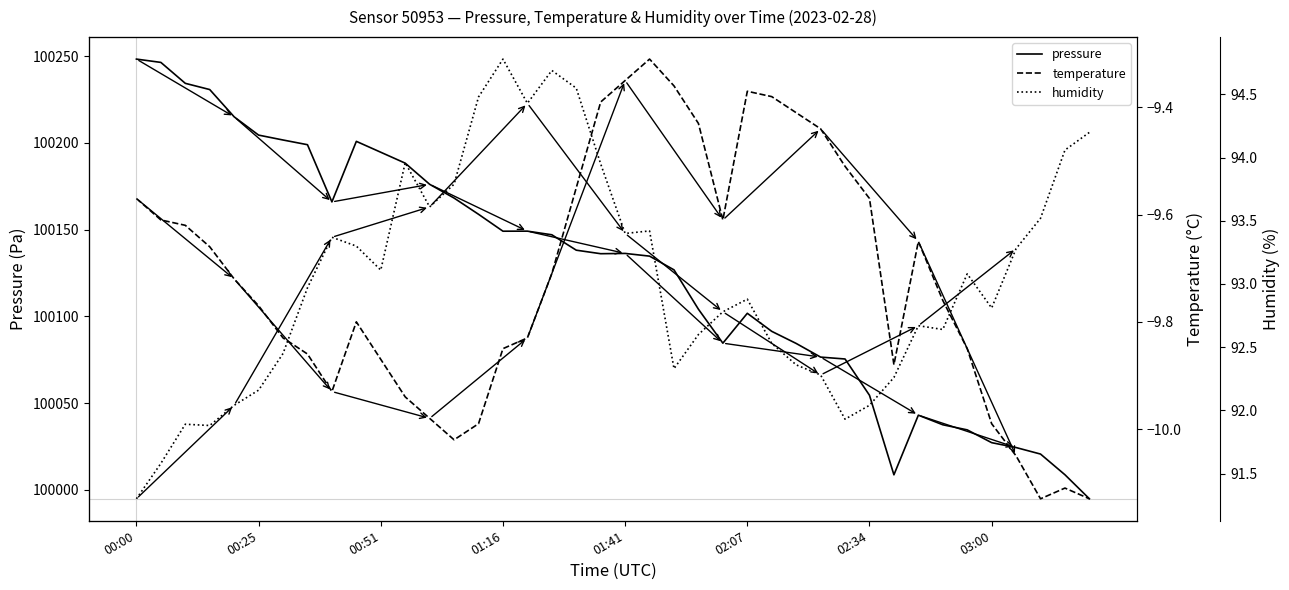

True or false: temperature and pressure cross at least once.

False